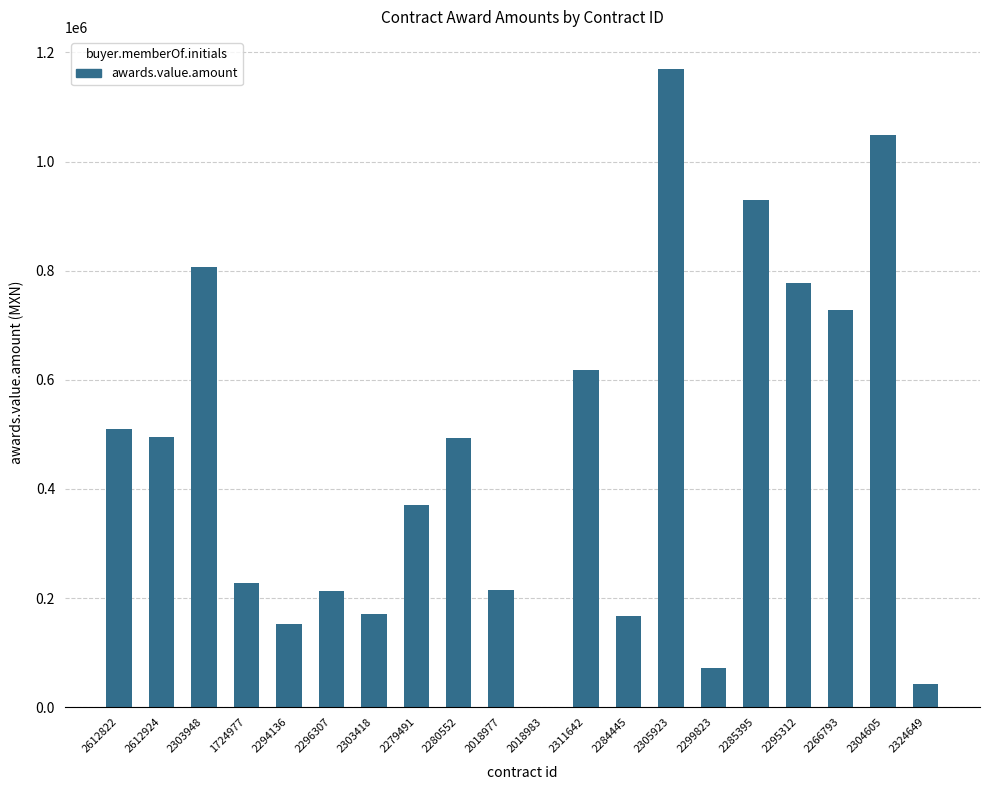

What is the sum of the values at 2303418 and 2266793?

898672.2